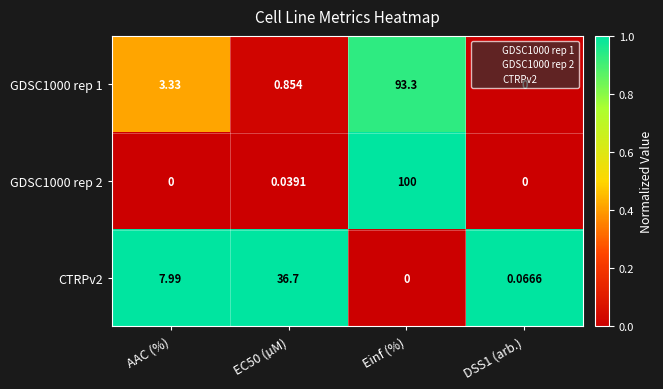

At how many categories does at least one series exceed 0?

4